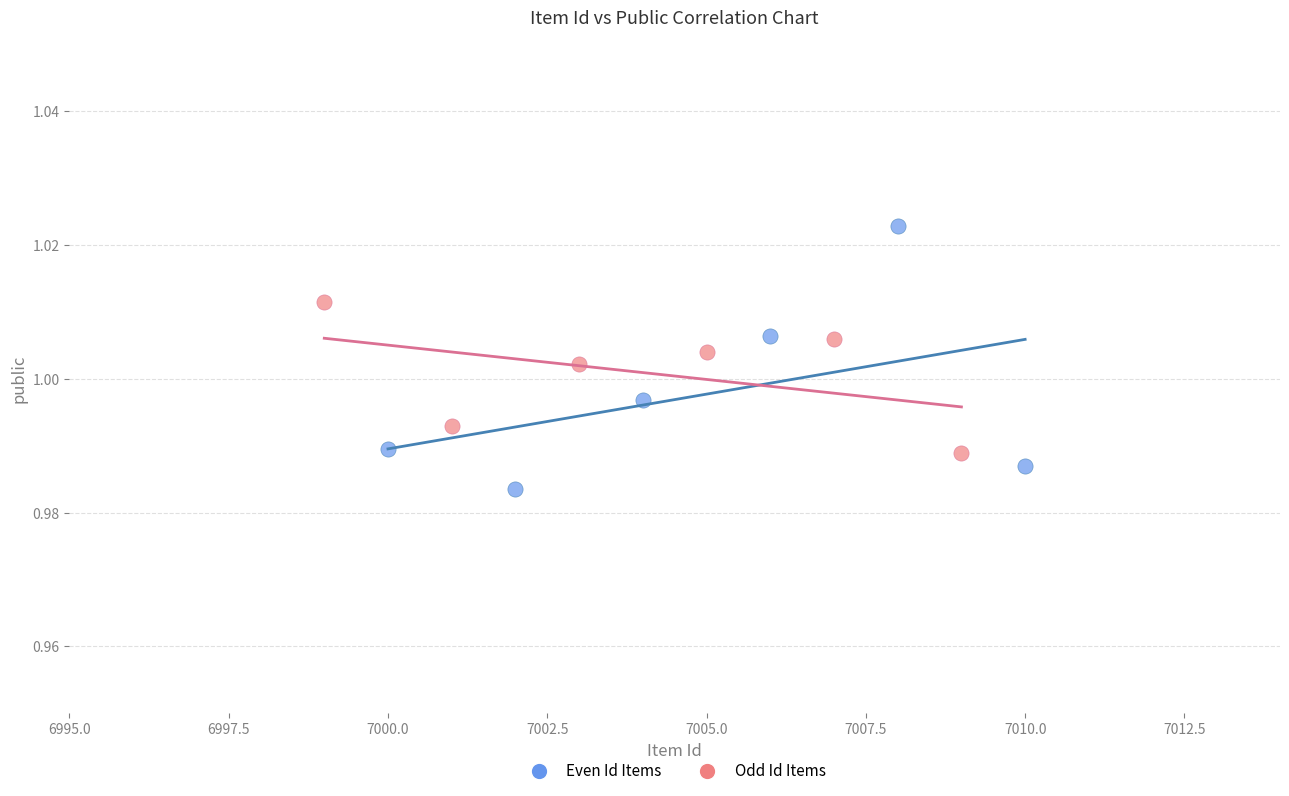

Which series contains the highest Y value?

Even Id Items